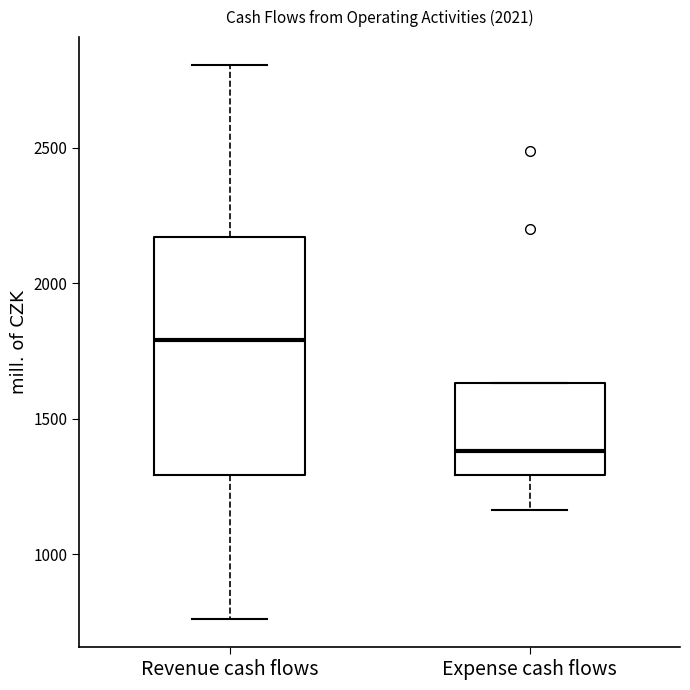

Where is the upper edge of the box for Revenue cash flows on the y-axis? The values are not printed on the chart, so give them approximately, as read against the axis.

2150